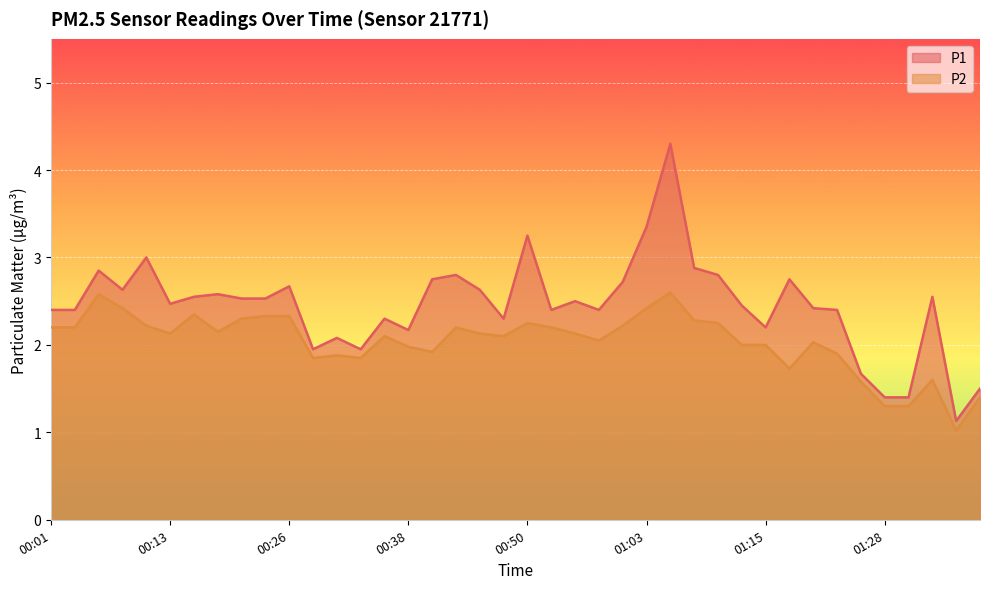

The value of P2 at 00:26 is 2.3. True or false?

True